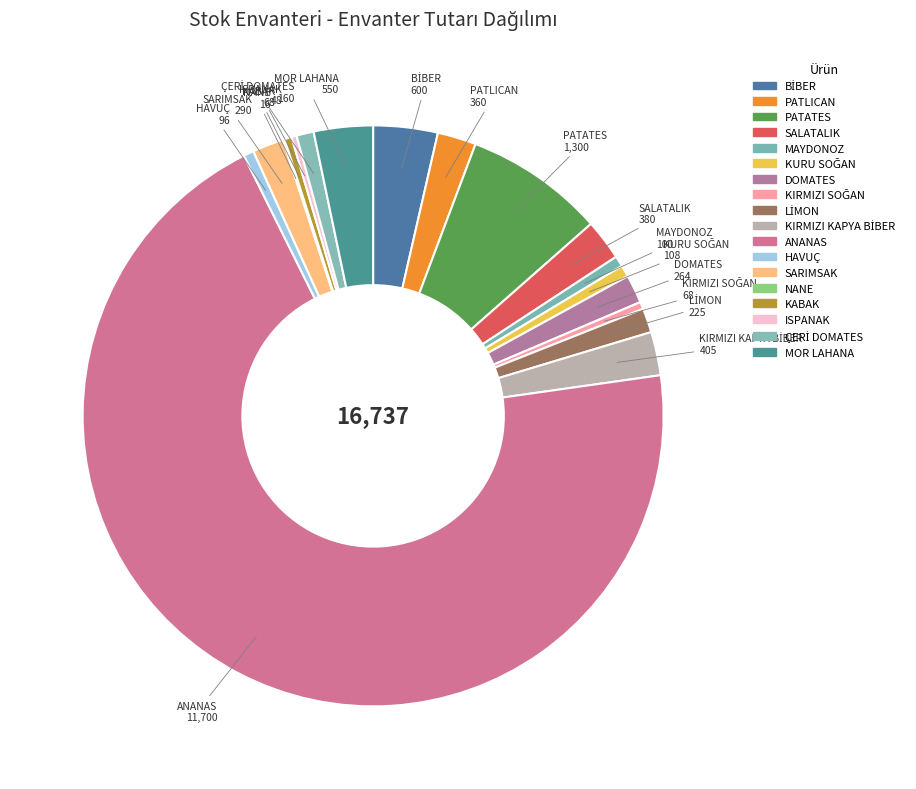

Approximately how many times larger is the value at PATLICAN compared to KABAK?

5.3